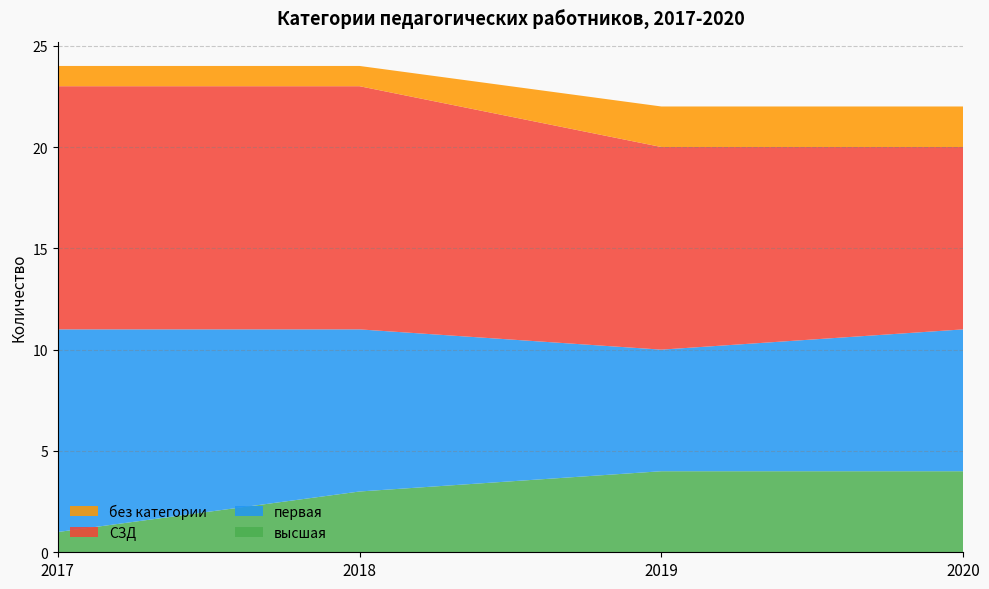

Reading left to right, transcribe all the data shown in this chart.

высшая: 2017=1	2018=3	2019=4	2020=4
первая: 2017=10	2018=8	2019=6	2020=7
СЗД: 2017=12	2018=12	2019=10	2020=9
без категории: 2017=1	2018=1	2019=2	2020=2